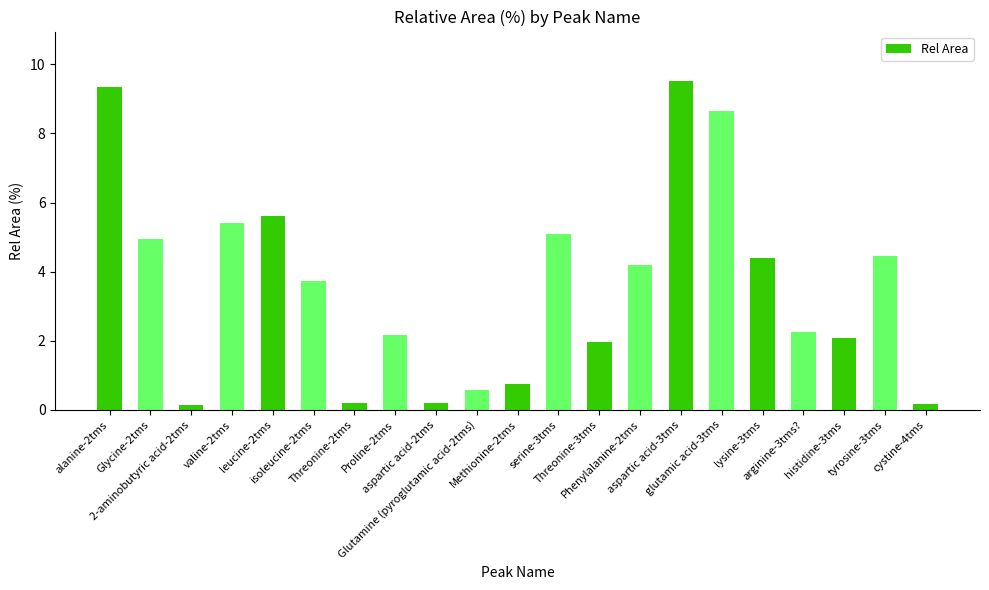

Are the bars grouped side by side (vs. stacked)?

No